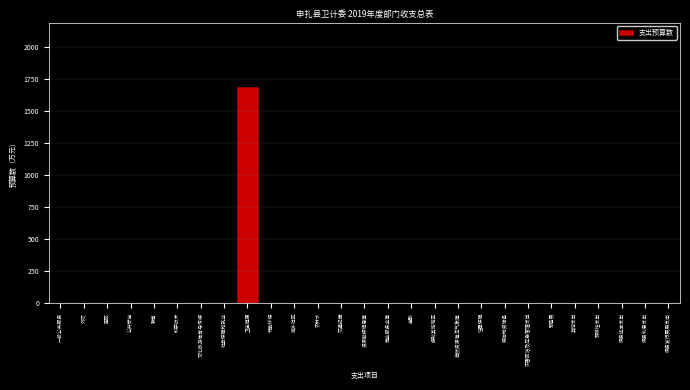

Reading left to right, what are all the values shown in this chart?

一般公共服务=0.0	外交=0.0	国防=0.0	公共安全=0.0	教育=0.0	科学技术=0.0	文化旅游体育与传媒=0.0	社会保障和就业=0.0	卫生健康=1686.0	节能环保=0.0	城乡社区=0.0	农林水=0.0	交通运输=0.0	资源勘探信息等=0.0	商业服务业等=0.0	金融=0.0	援助其他地区=0.0	自然资源海洋气象等=0.0	住房保障=0.0	粮油物资储备=0.0	灾害防治及应急管理支出=0.0	预备费=0.0	其他支出=0.0	转移性支出=0.0	债务还本支出=0.0	债务利息支出=0.0	债务发行费用支出=0.0